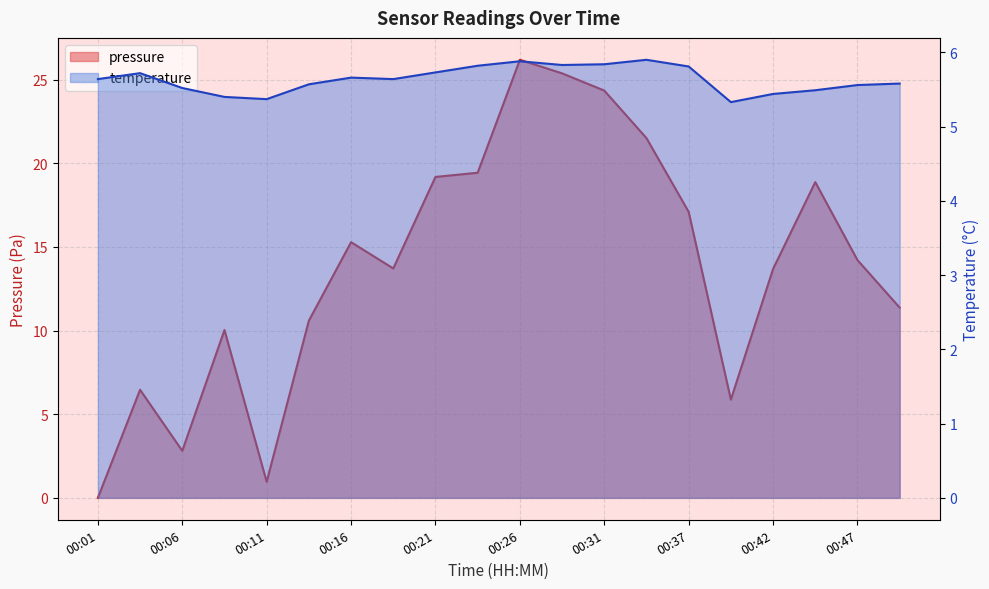

Between 00:09 and 00:39, which series saw the biggest shift?

pressure